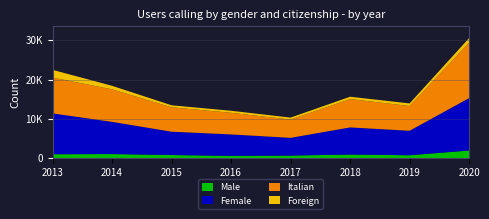

Reading left to right, list all the values displayed in this chart.

Male: 2013=979	2014=1027	2015=775	2016=560	2017=639	2018=904	2019=726	2020=1935
Female: 2013=10399	2014=8194	2015=5945	2016=5463	2017=4513	2018=6904	2019=6230	2020=13338
Italian: 2013=9117	2014=8282	2015=6201	2016=5506	2017=4645	2018=7210	2019=6295	2020=14122
Foreign: 2013=1960	2014=898	2015=519	2016=517	2017=507	2018=598	2019=660	2020=1150